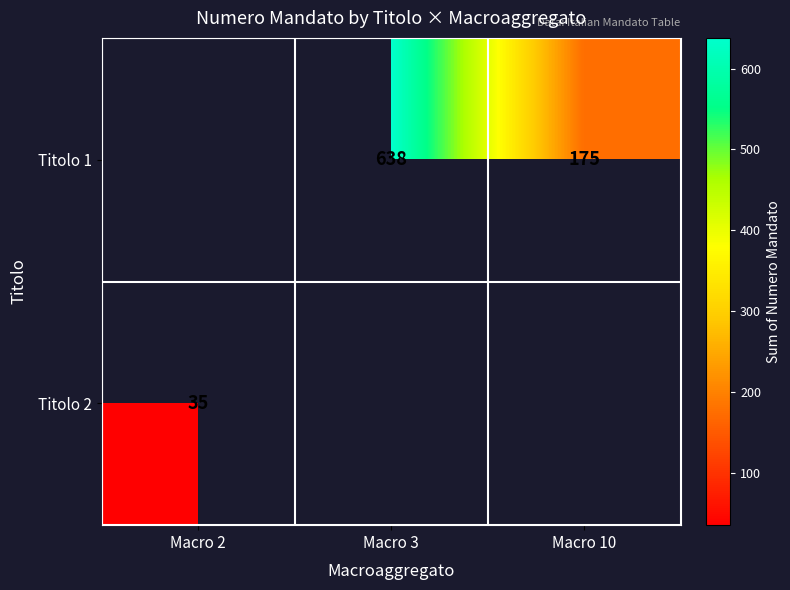

What is the total value across all series at Macro 3?

638